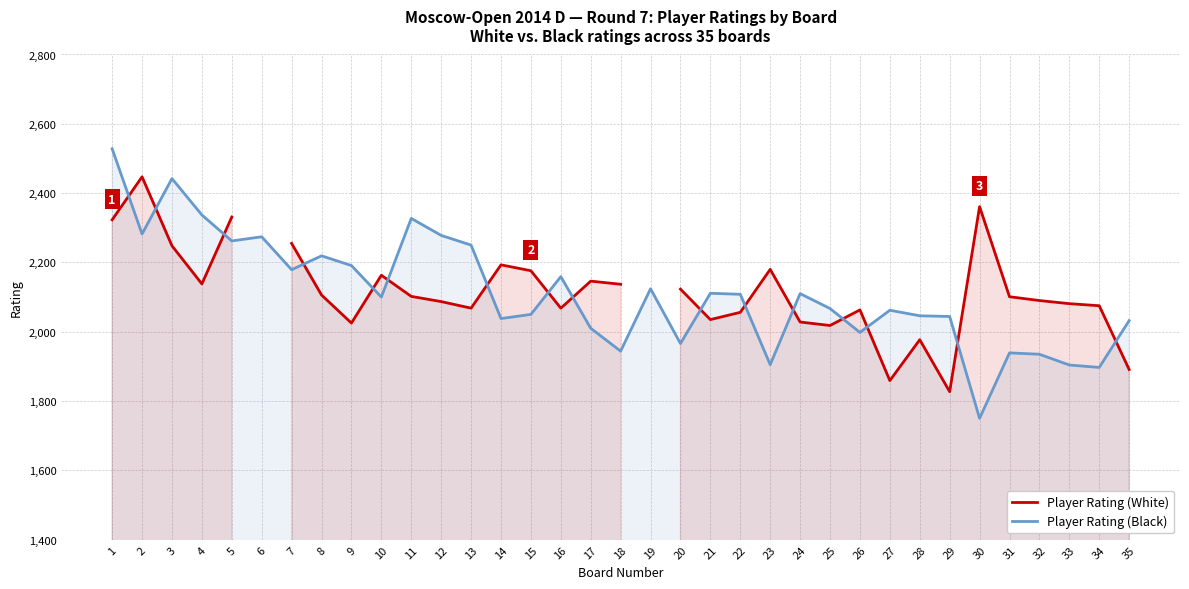

List the labels in order of Player Rating (White) value, smallest first.

29, 27, 35, 28, 25, 9, 24, 21, 22, 26, 13, 16, 34, 33, 12, 32, 31, 11, 8, 20, 18, 4, 17, 10, 15, 23, 14, 3, 7, 1, 5, 30, 2, 6, 19